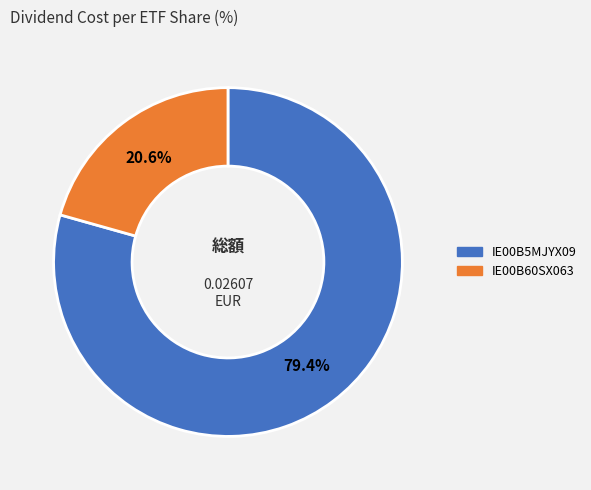

To the nearest percent, what is the difference between the IE00B5MJYX09 and IE00B60SX063 slice percentages?

59%